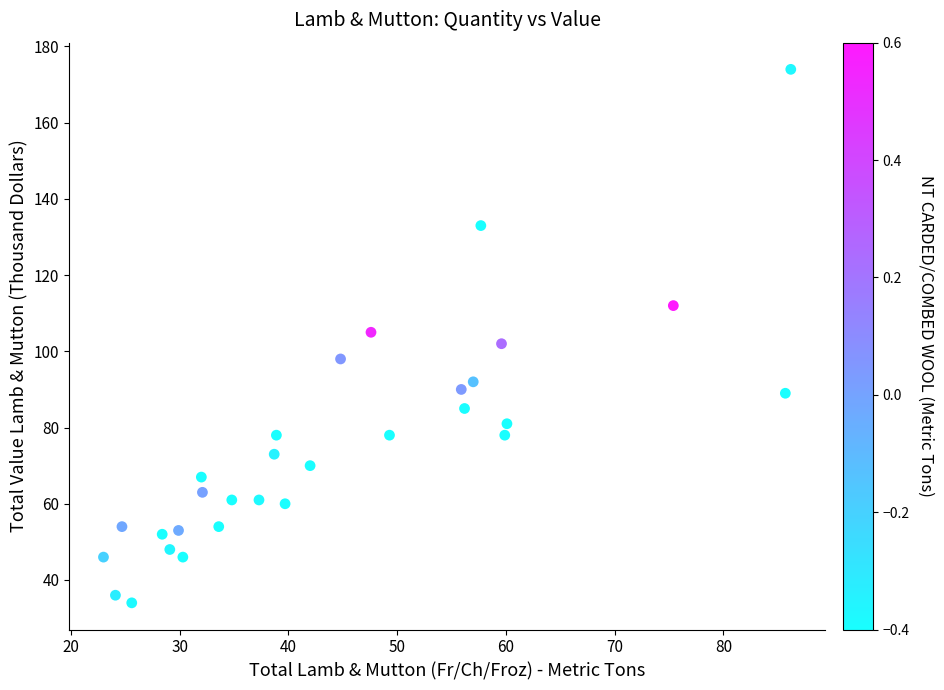

What is the range of Y values (max minus min)?

140